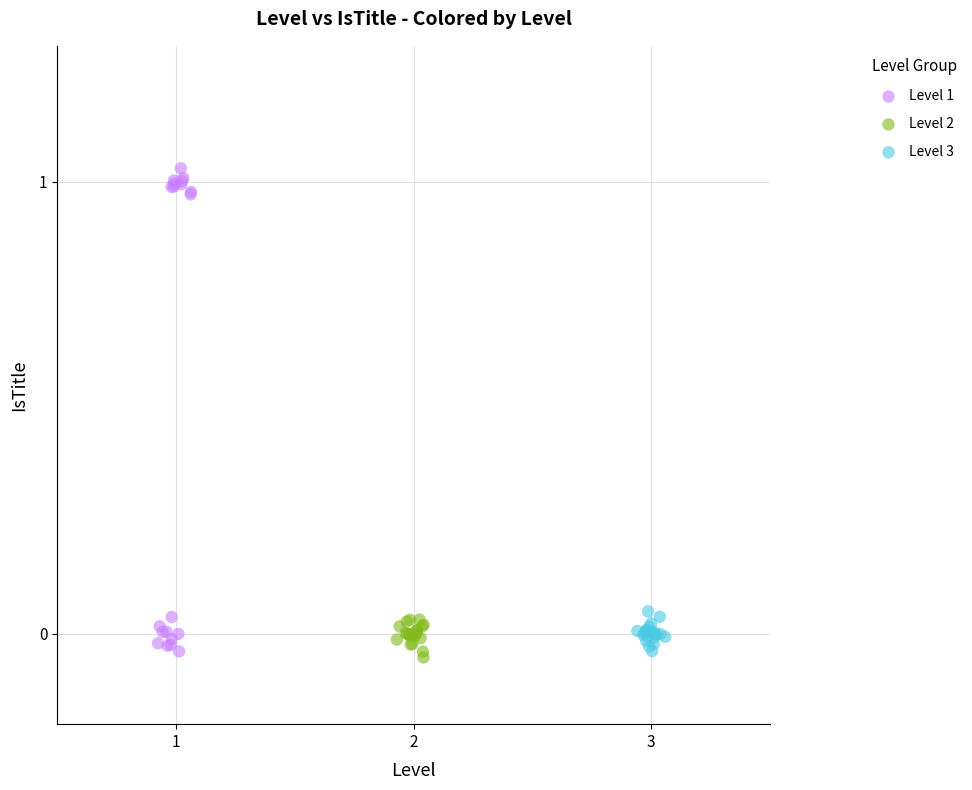

Which series contains the highest Y value?

Level 1